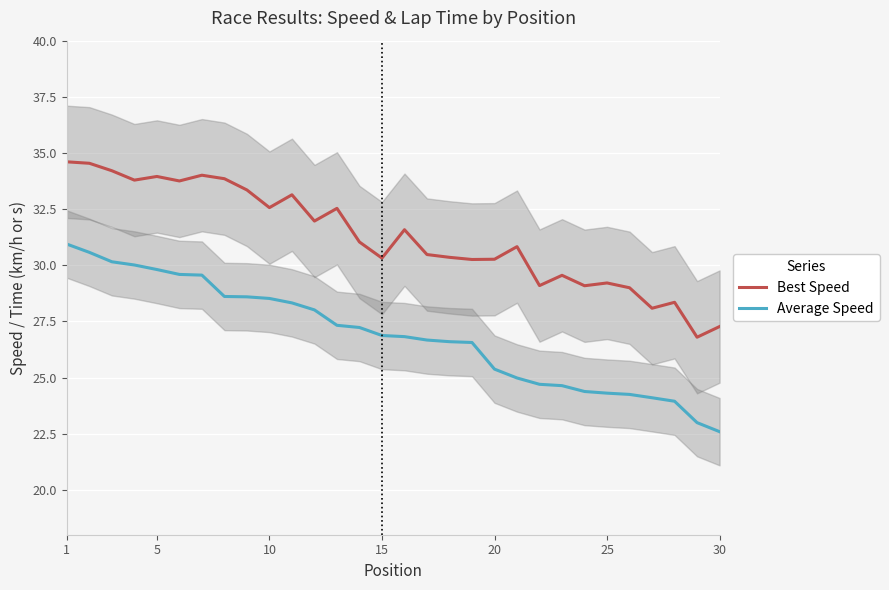

How many values in the Best Speed series exceed 31?

15